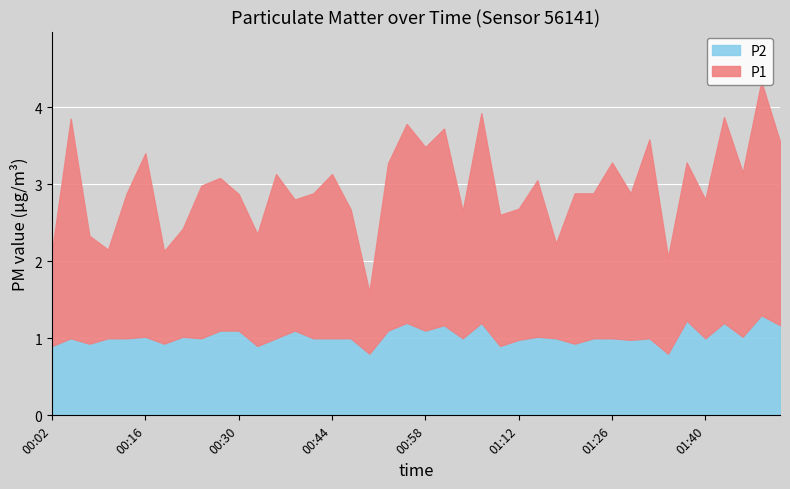

What position from the right is 01:17?

13